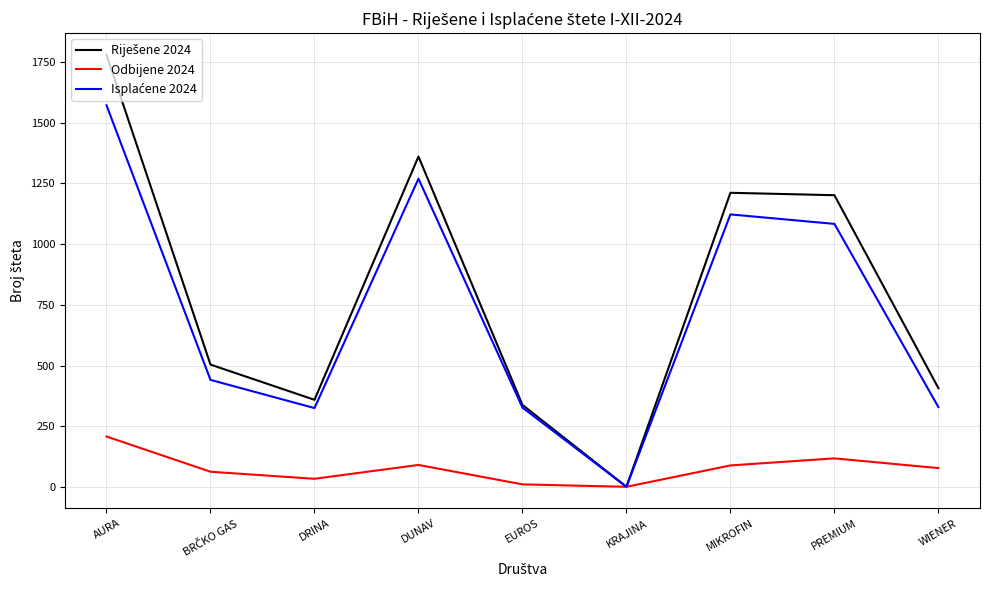

What is the total value across all series at WIENER?

814